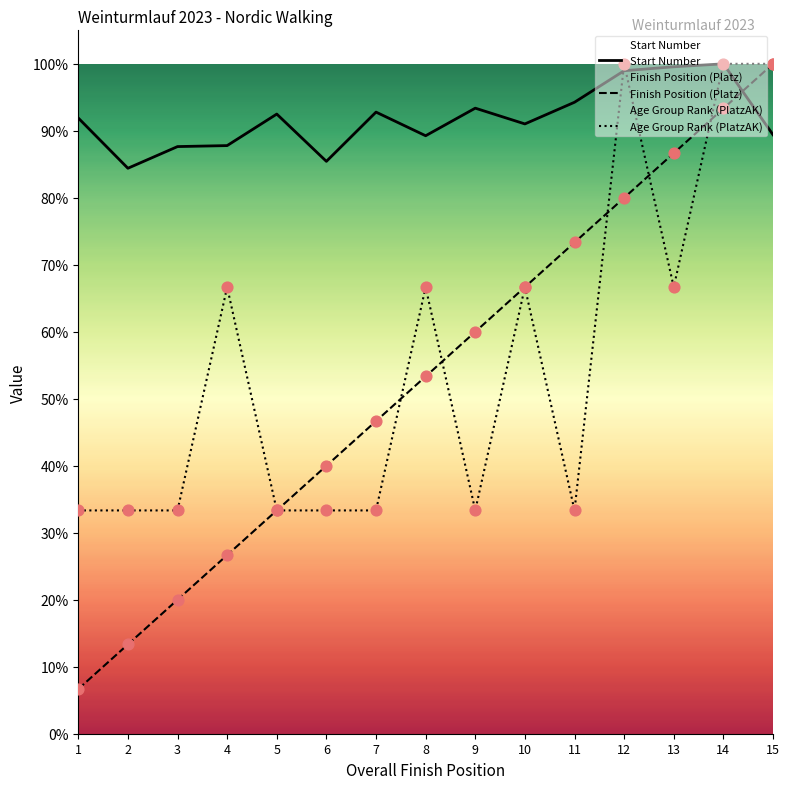

At which category is the sum across all series the highest?

14